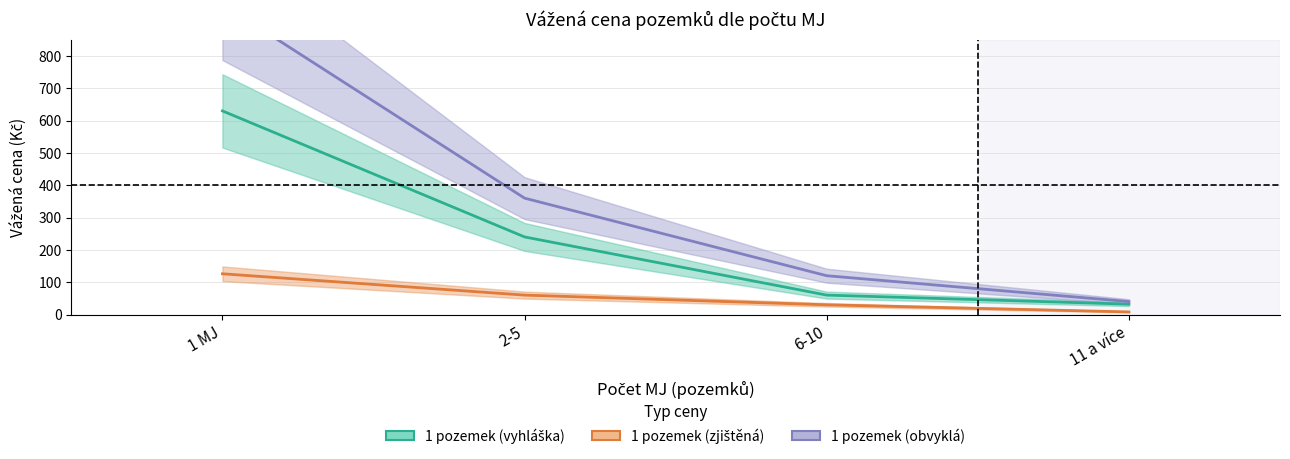

True or false: 1 pozemek (vyhláška) has a value of 52 at 11 a více.

False